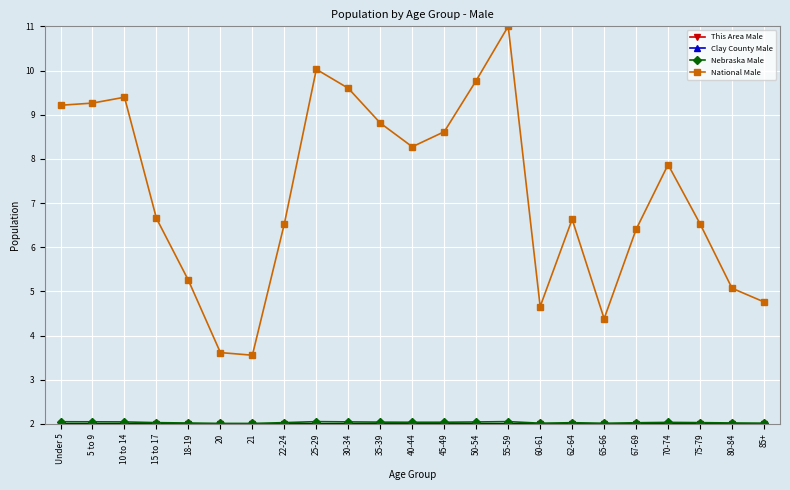

Which label corresponds to the largest value in the chart?

55-59